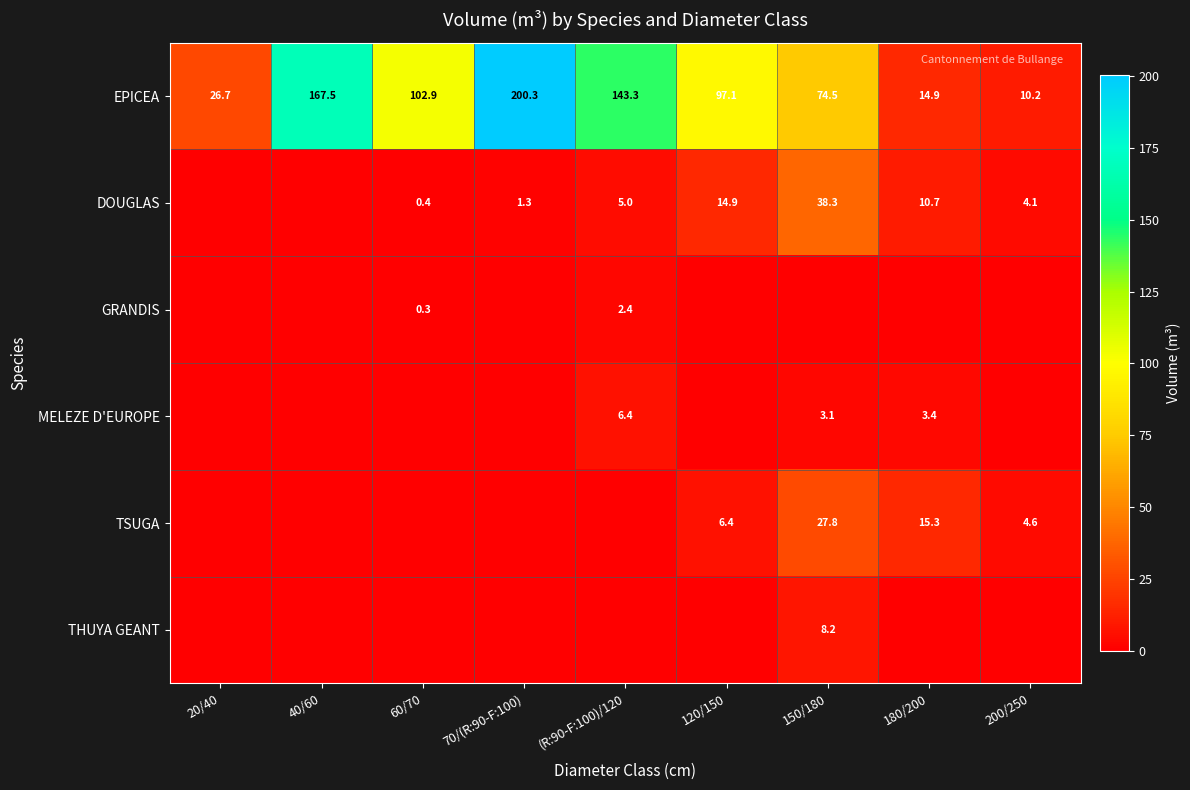

The value of EPICEA at 70/(R:90-F:100) is 200.3. True or false?

True